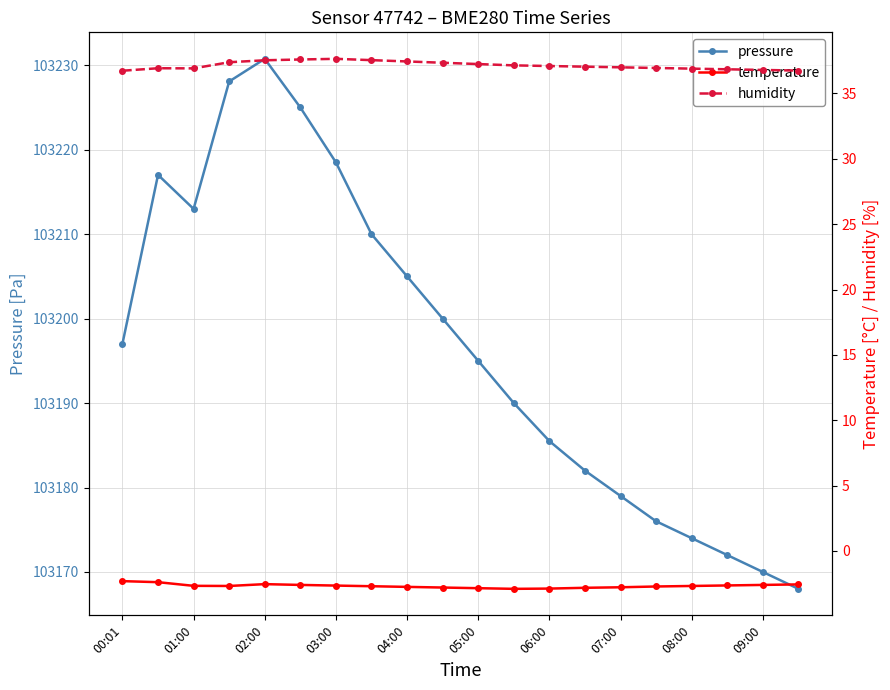

Rank the series by their maximum value, from highest to lowest.

pressure, humidity, temperature